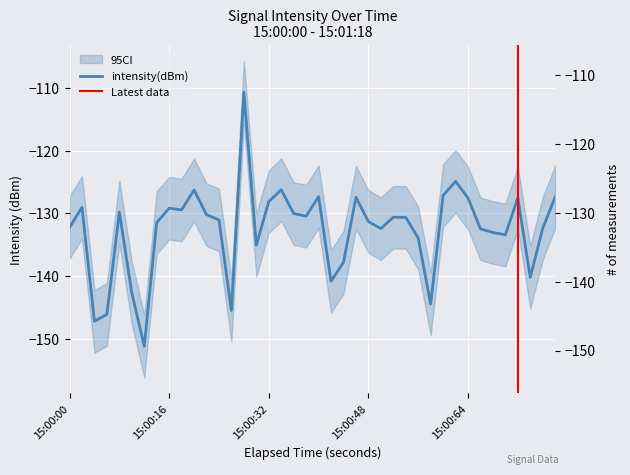

True or false: the data has more than 2 interior local peaks.

True